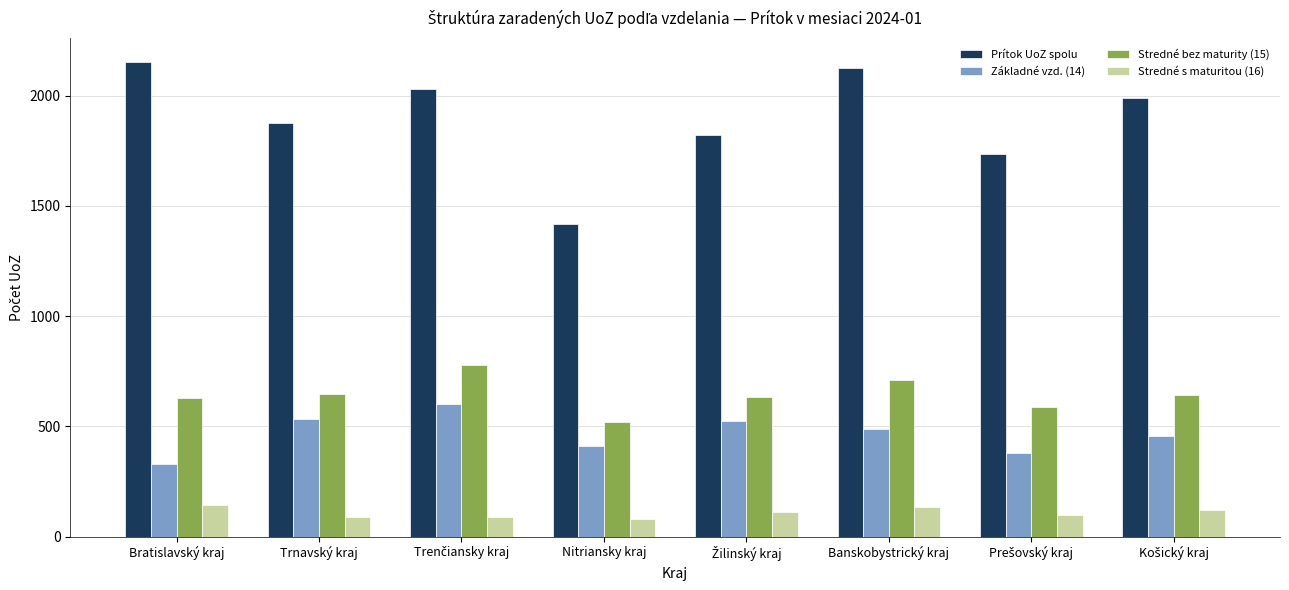

What is the minimum value for Stredné bez maturity (15)?

521